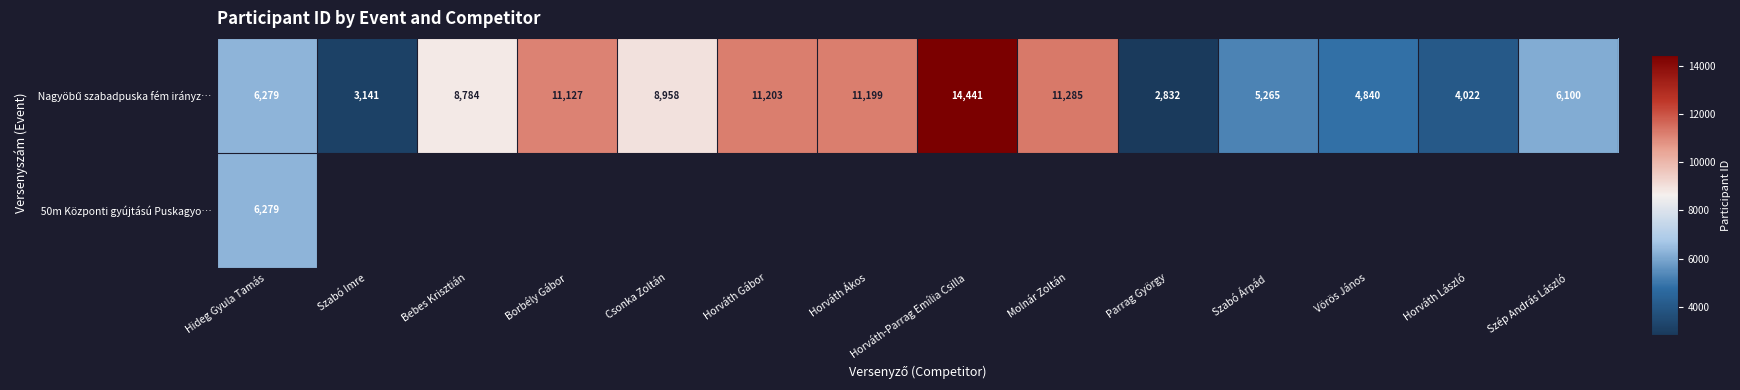

Which series has the largest range (max minus min)?

Nagyöbű szabadpuska fém irányz…